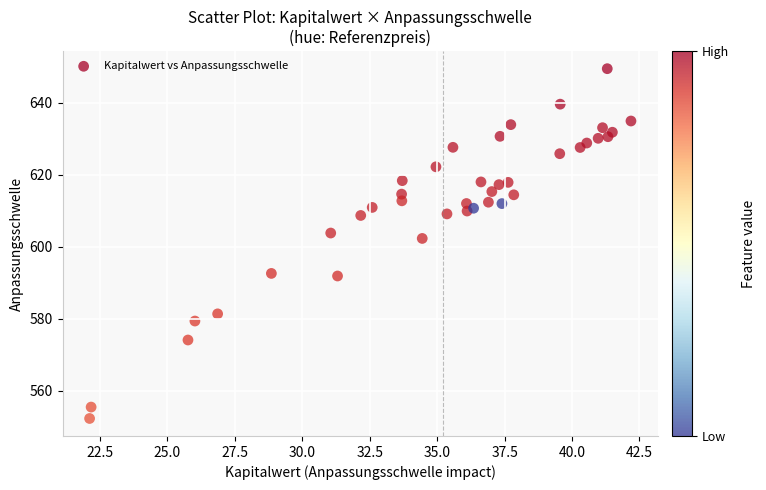

What Y value in the scatter plot is closest to 600?

602.4